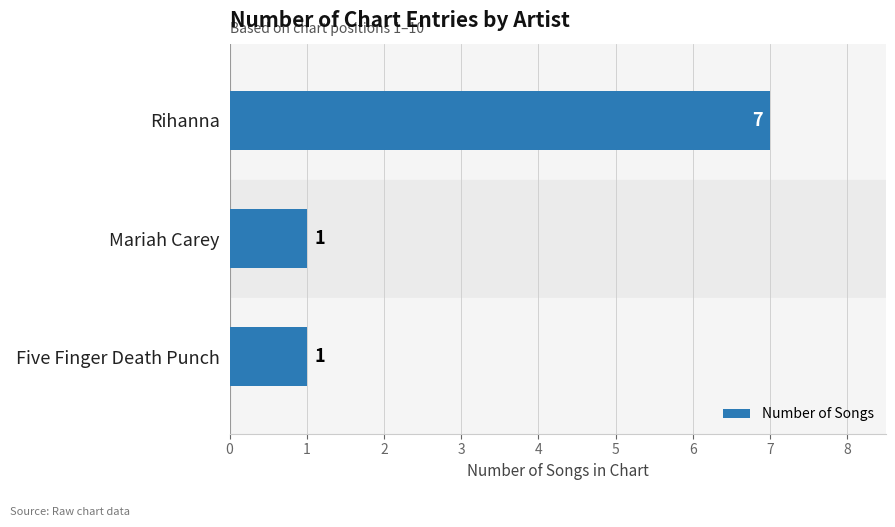

The chart shows a value of 1 at Five Finger Death Punch. True or false?

True